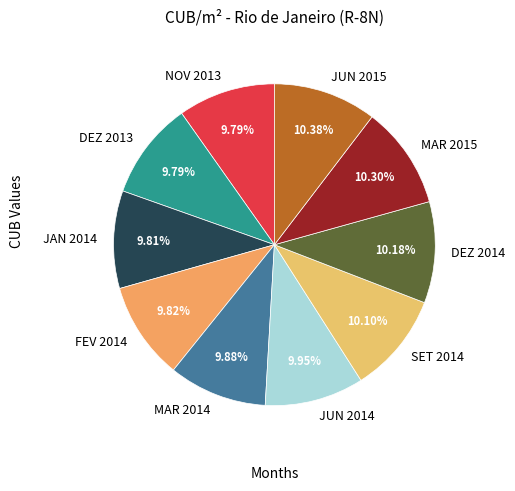

What is the ratio of the value at DEZ 2014 to the value at MAR 2015?

1.0